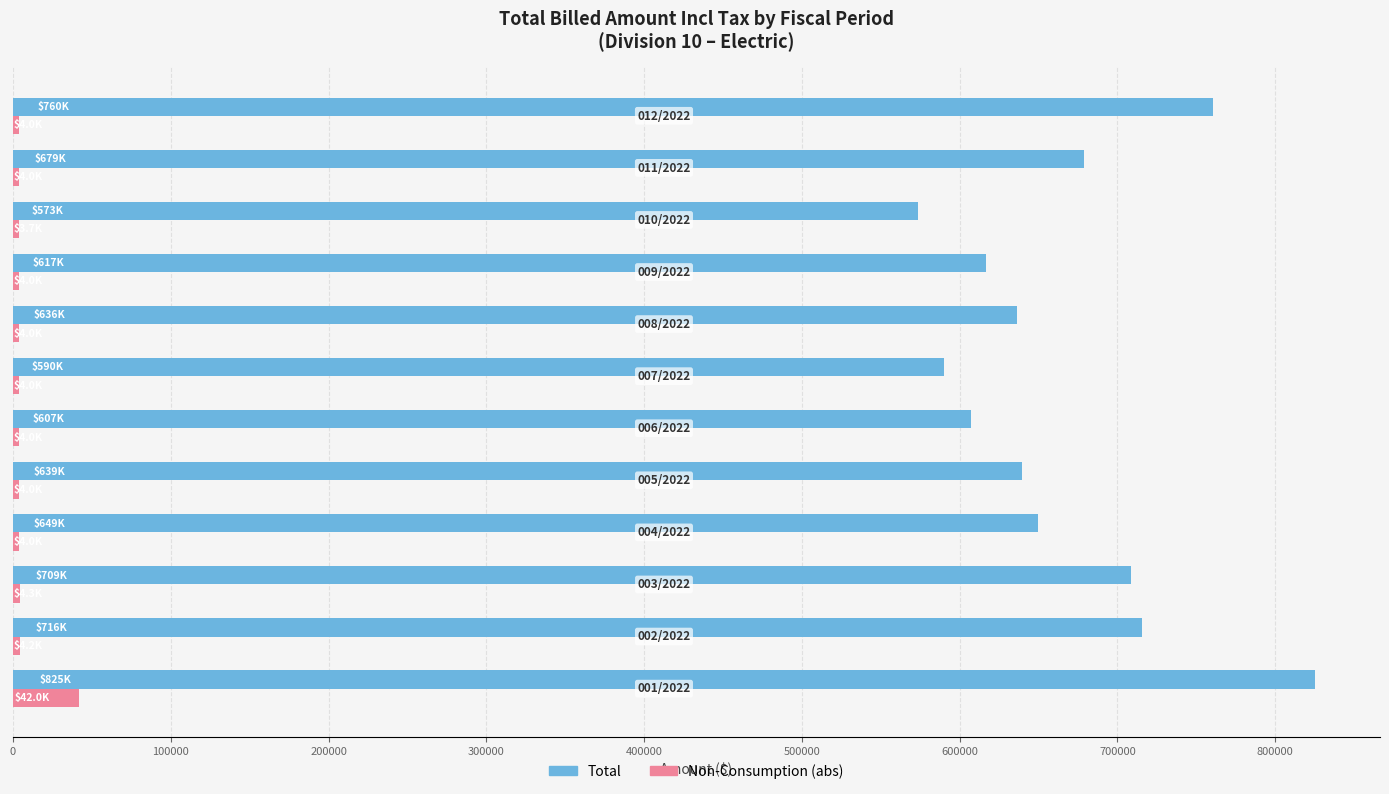

What is the sum of all Total values?

8000933.4